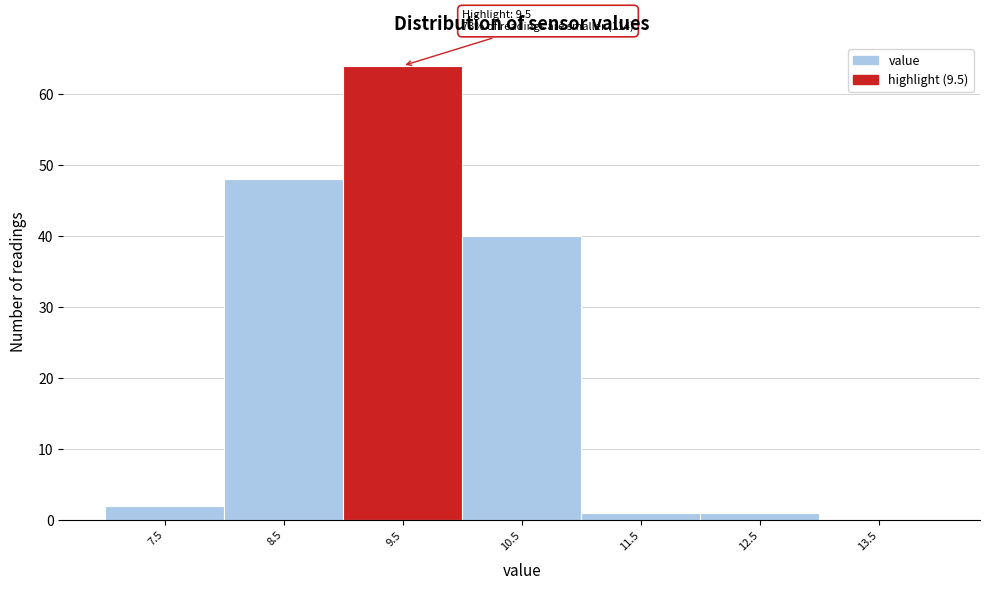

Which range on the x-axis has the tallest bar?

9 to 10